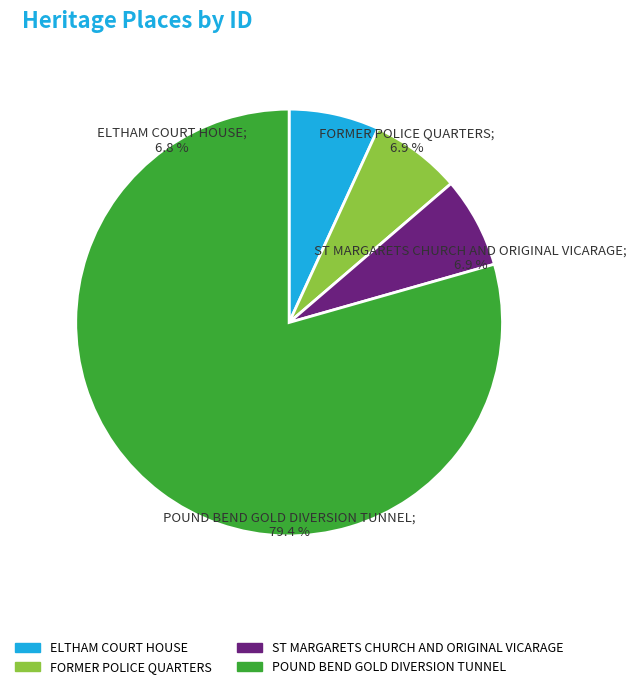

Do ELTHAM COURT HOUSE and FORMER POLICE QUARTERS together represent more than half of the pie?

No